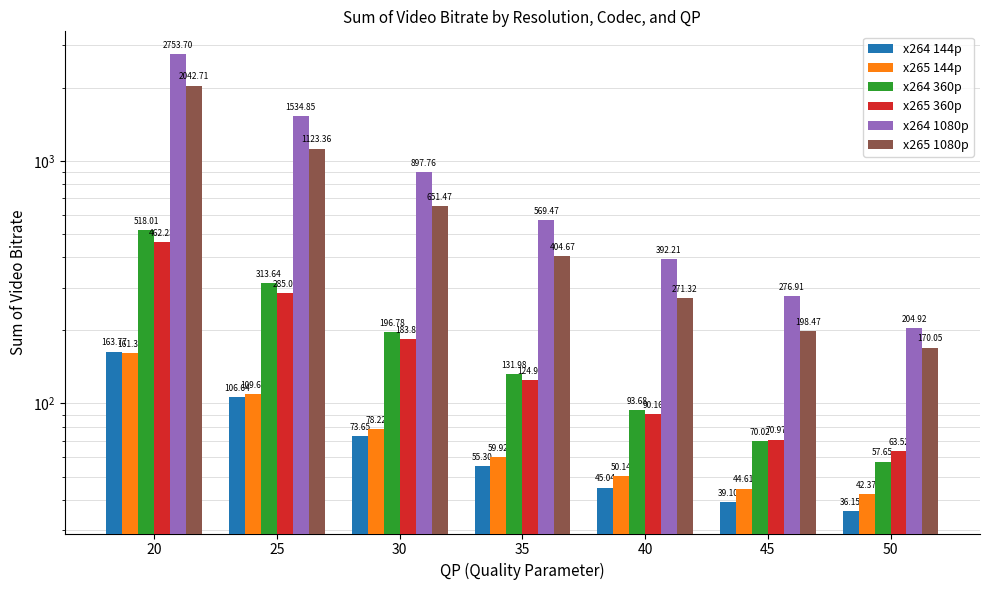

Which series has the widest spread of values?

x264 1080p